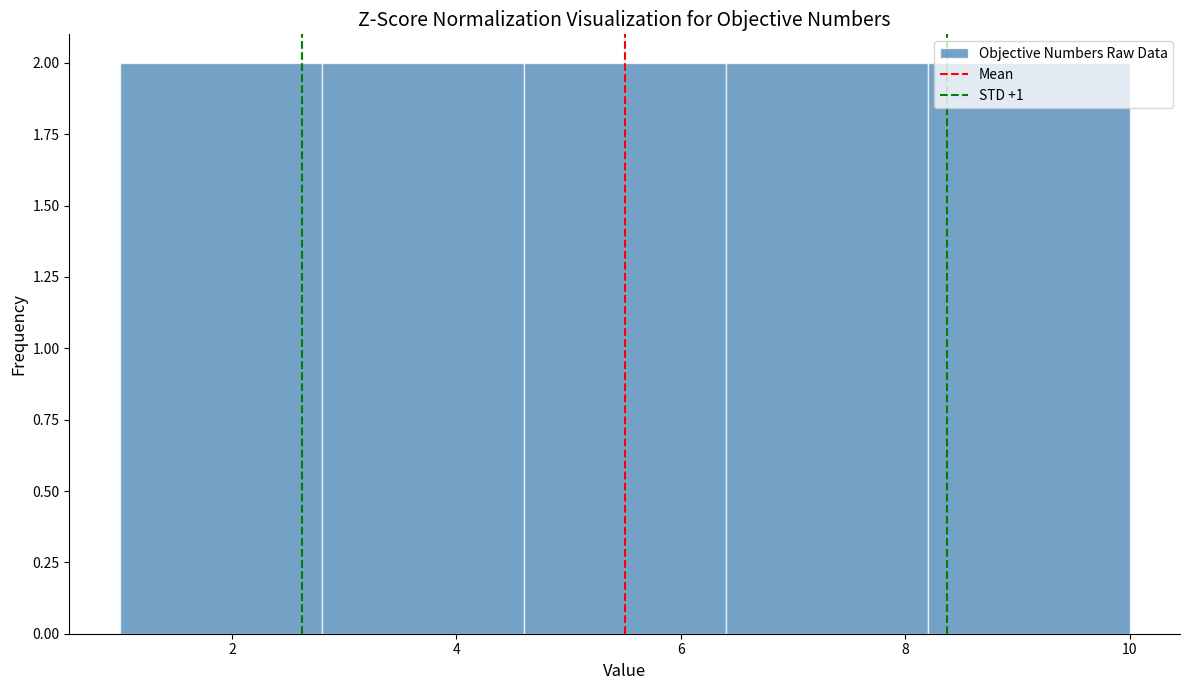

Reading left to right, transcribe this chart: for each bar, give the range it covers on the x-axis and its height. The values are not printed on the chart, so give them approximately, as read against the axis.

1.0 to 2.8: 2
2.8 to 4.6: 2
4.6 to 6.4: 2
6.4 to 8.2: 2
8.2 to 10.0: 2